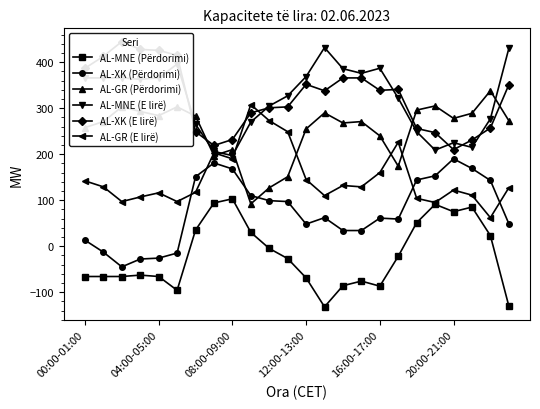

What is the average value of the AL-XK (E lirë) series?

323